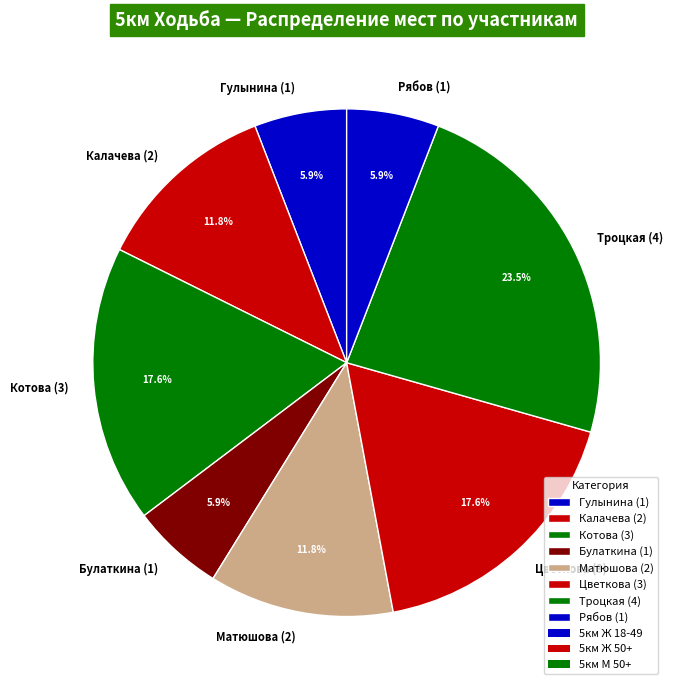

To the nearest percent, what is the combined percentage of Рябов (1) and Троцкая (4)?

29%